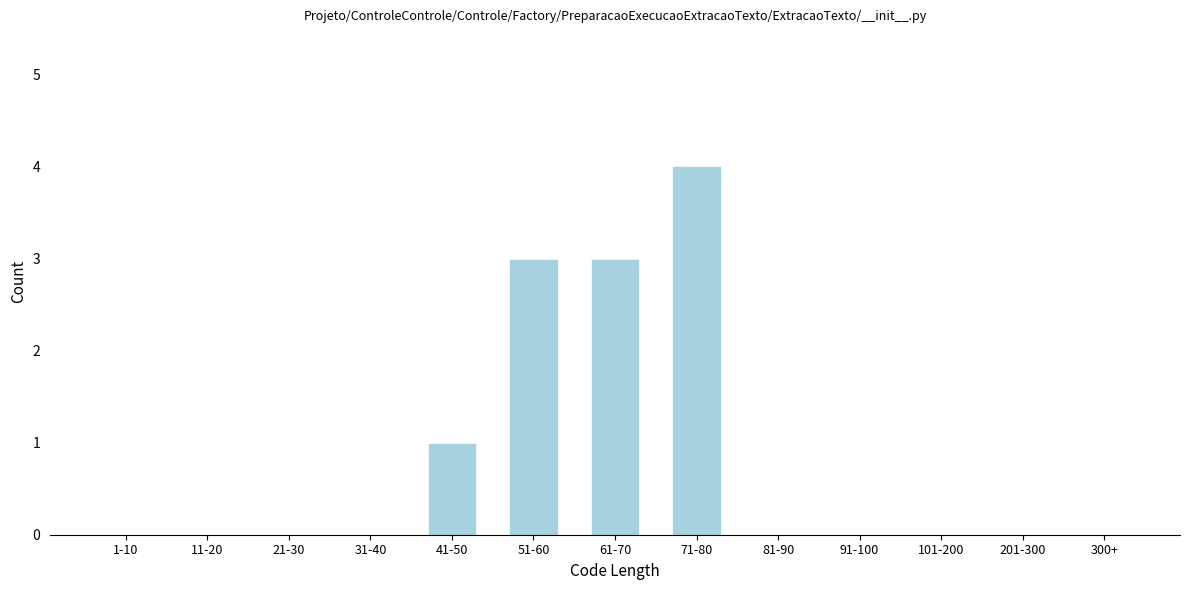

Reading right to left, what are all the values shown in this chart?

300+=0	201-300=0	101-200=0	91-100=0	81-90=0	71-80=4	61-70=3	51-60=3	41-50=1	31-40=0	21-30=0	11-20=0	1-10=0